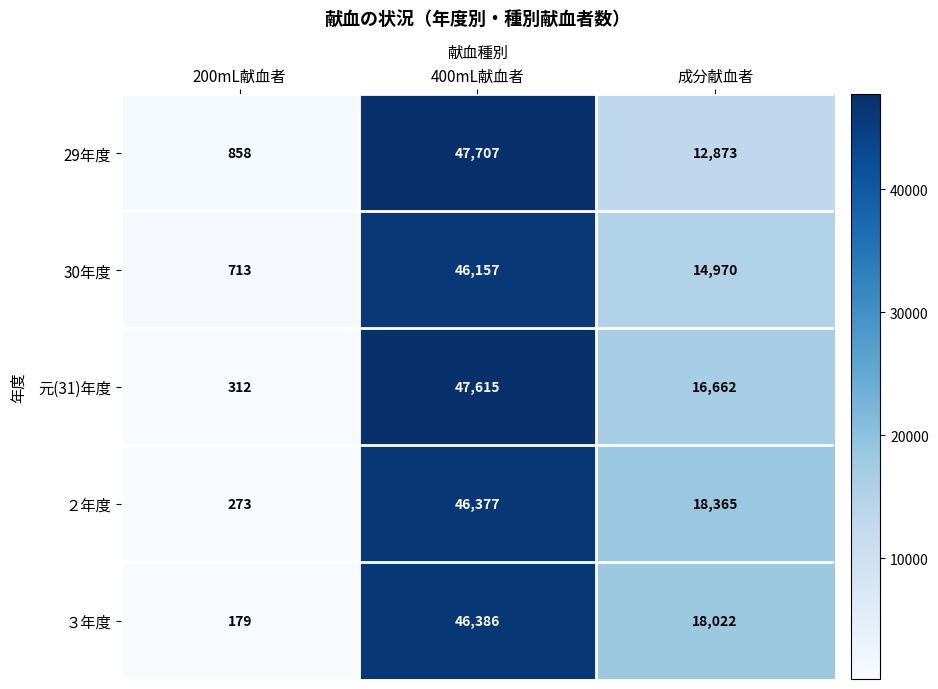

At which label does ３年度 reach its peak?

400mL献血者